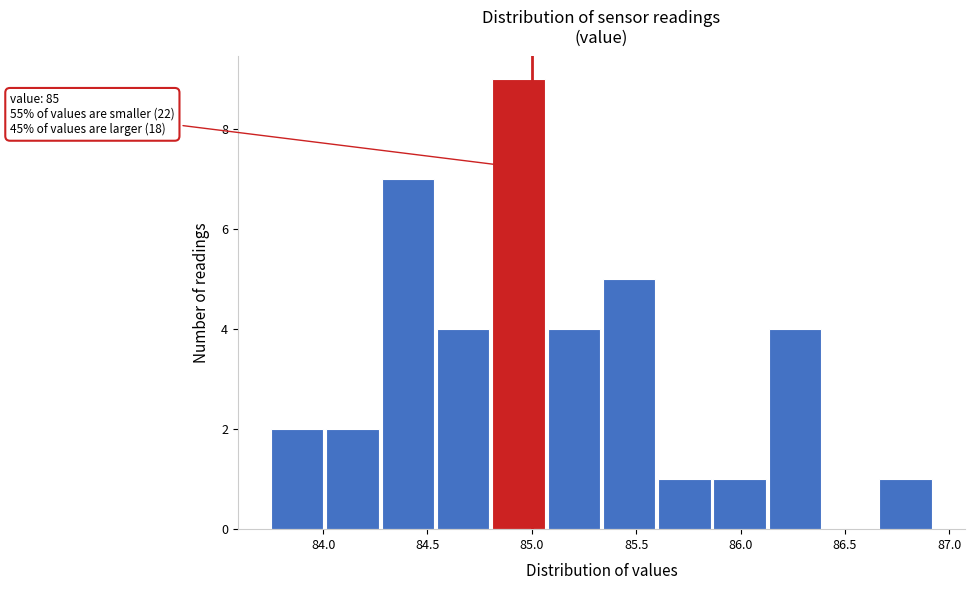

Over which range of the x-axis is the bar tallest?

84.810 to 85.075